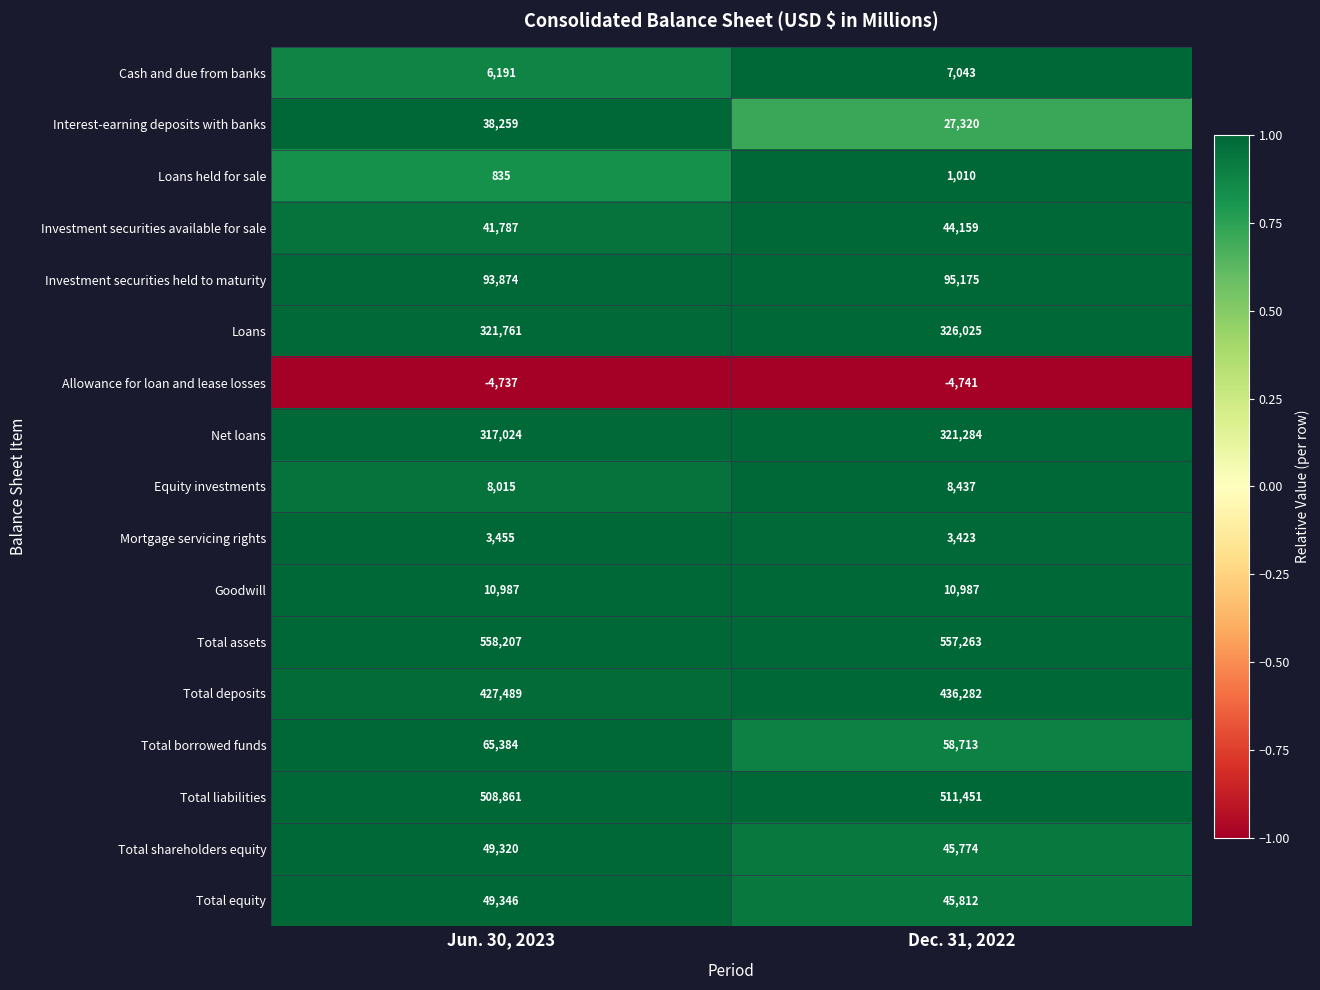

What is the minimum value for Loans held for sale?

835